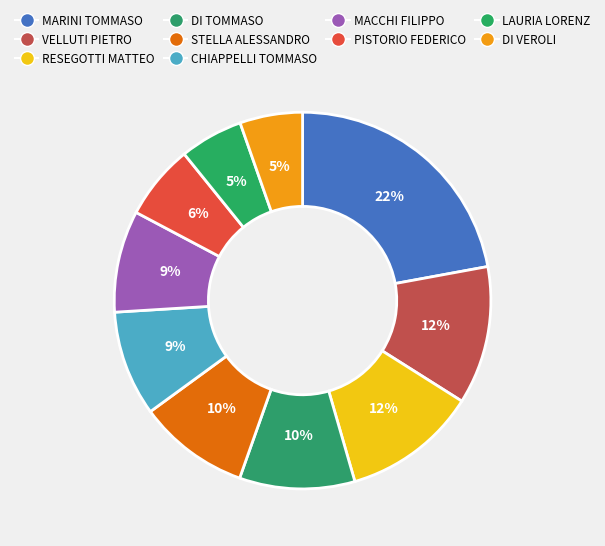

Count the number of slices in the pie.

10